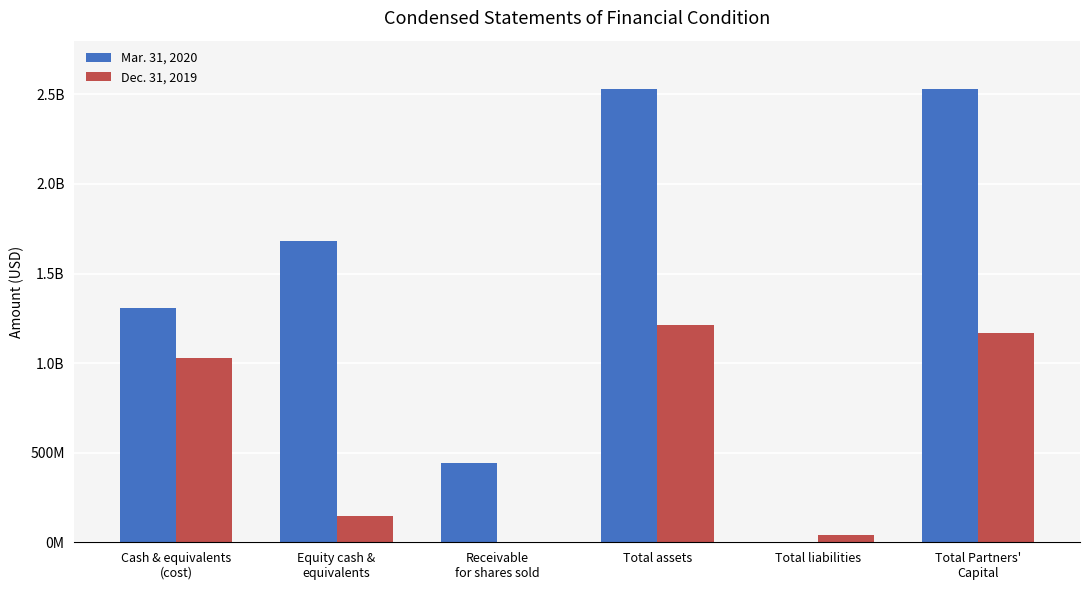

Reading left to right, extract all data points from this chart.

Mar. 31, 2020: Cash & equivalents
(cost)=1305680808	Equity cash &
equivalents=1679319722	Receivable
for shares sold=440113423	Total assets=2532942615	Total liabilities=1563849	Total Partners'
Capital=2531378766
Dec. 31, 2019: Cash & equivalents
(cost)=1026973397	Equity cash &
equivalents=149272014	Receivable
for shares sold=0	Total assets=1213915570	Total liabilities=42939312	Total Partners'
Capital=1170976258